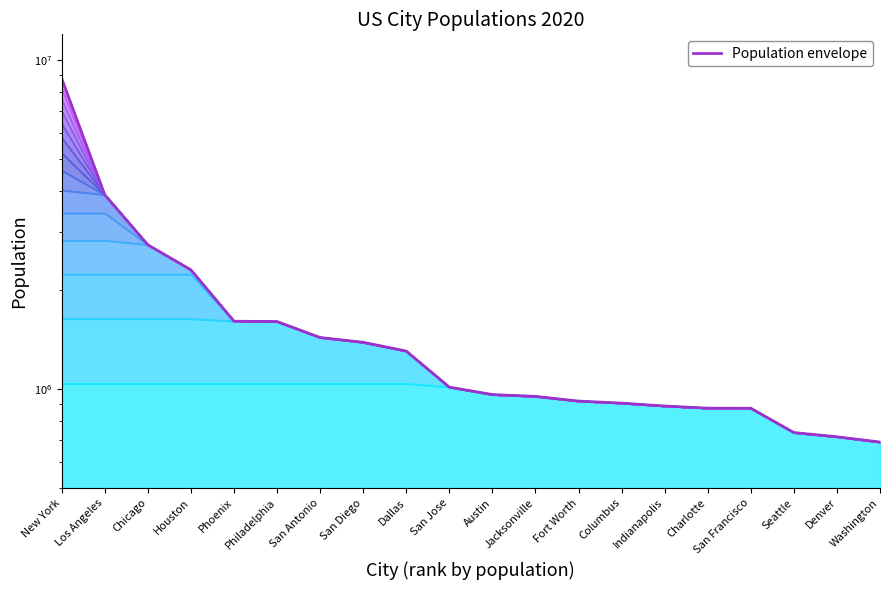

What is the label of the 9th point from the left?

Dallas